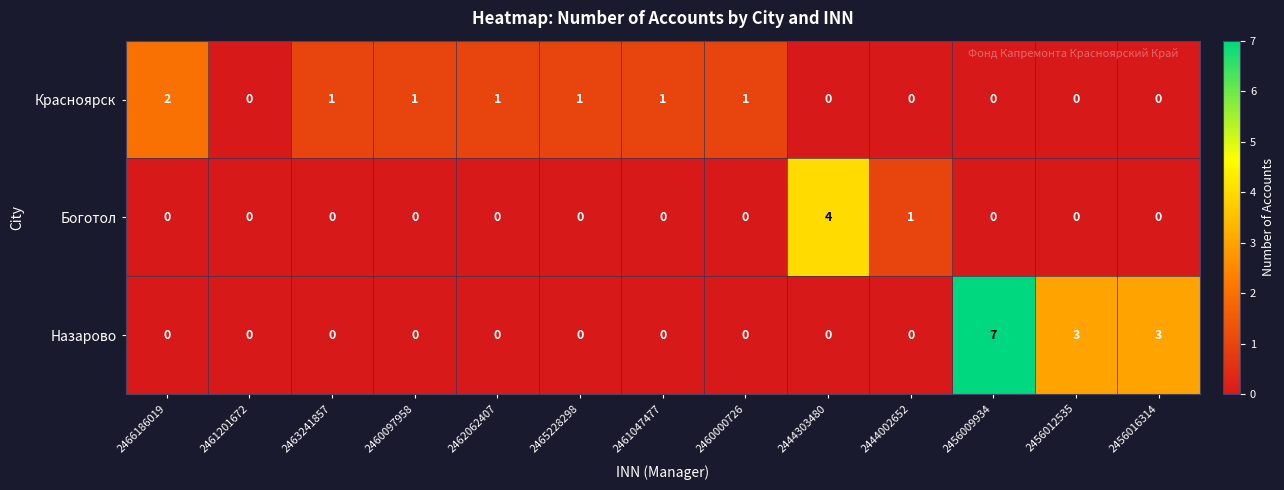

At which category is the sum across all series the highest?

2456009934